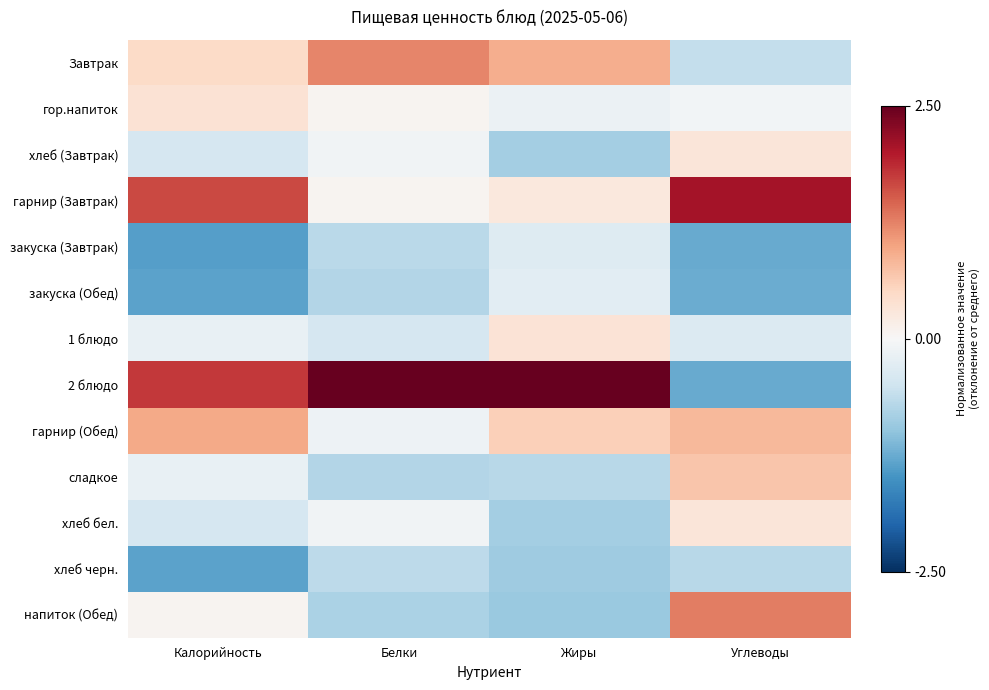

How many data points does each series have?

4